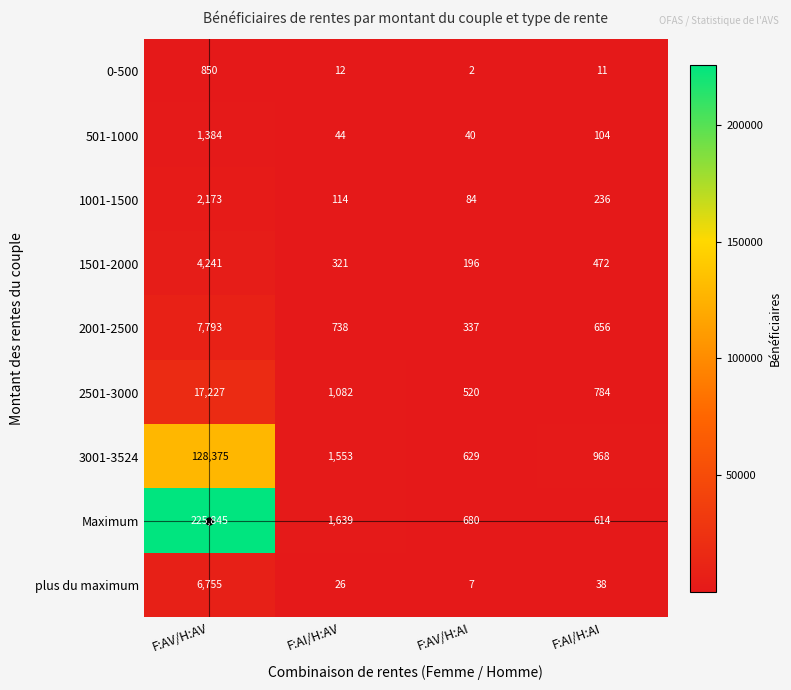

The 3001-3524 series shows 83524 at F:AV/H:AV. True or false?

False